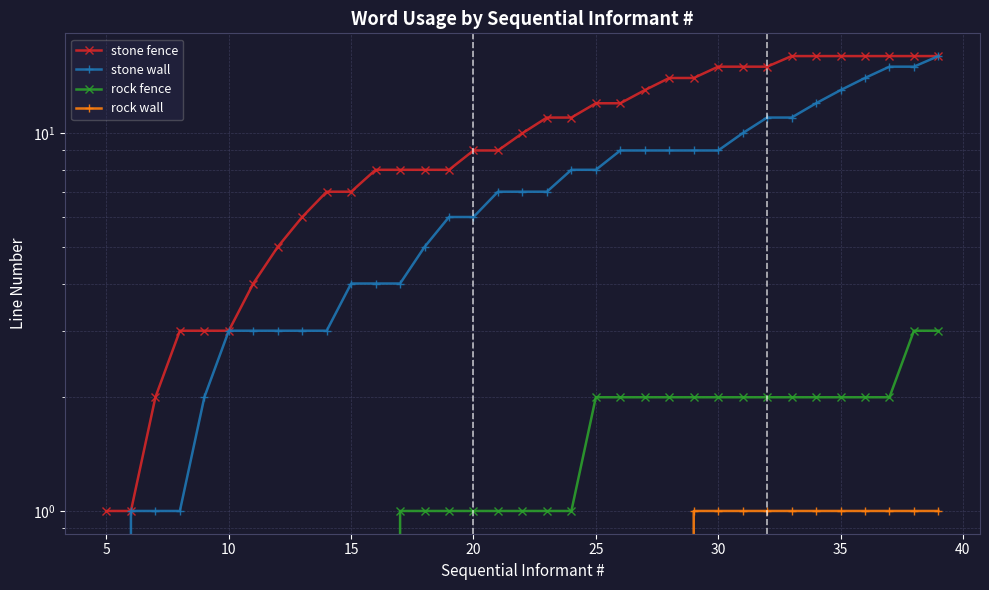

True or false: stone fence and rock wall cross at least once.

False